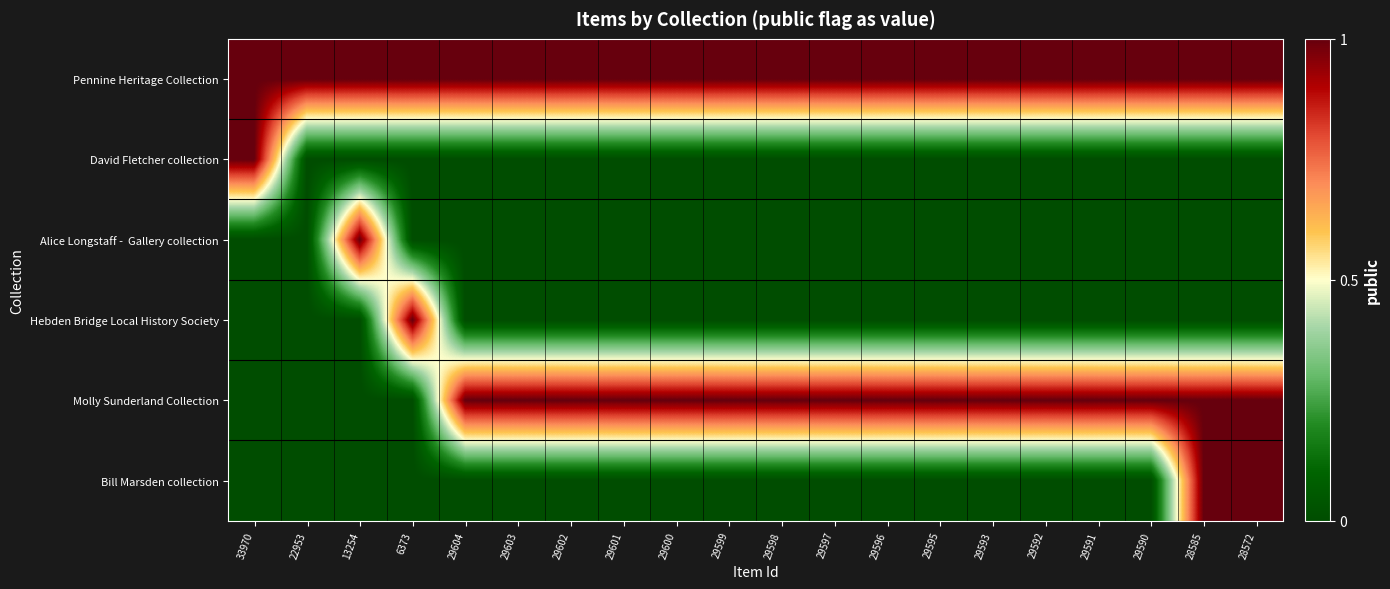

Between 33970 and 29598, which series saw the biggest shift?

David Fletcher collection